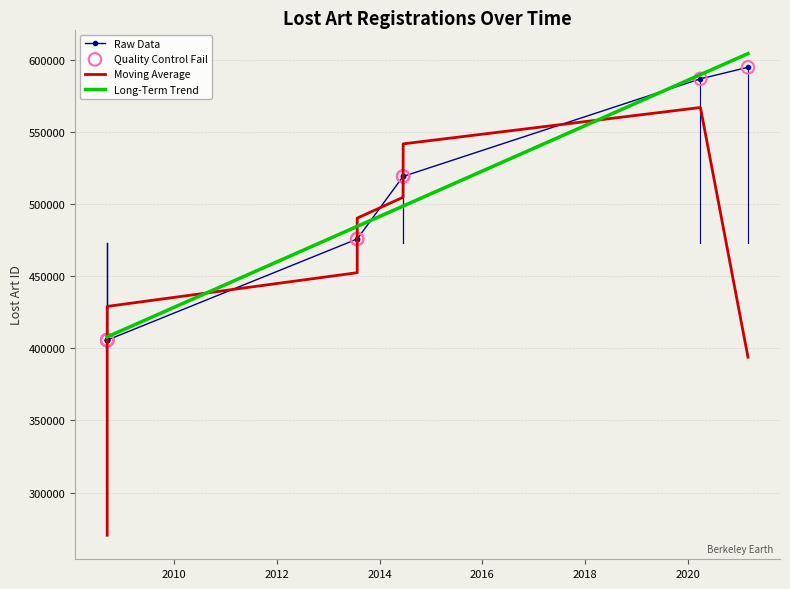

Which series reaches the minimum Y coordinate?

Moving Average